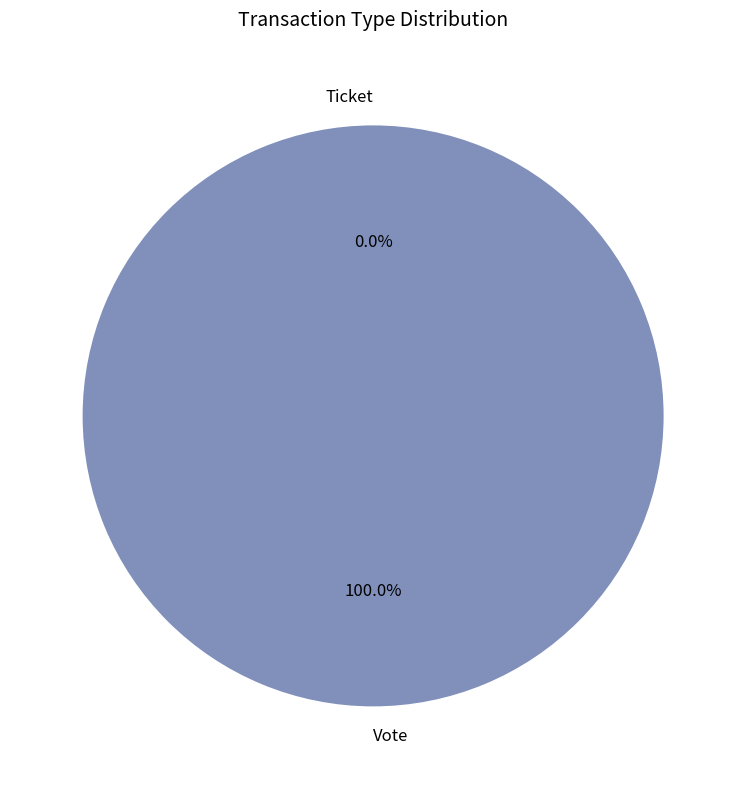

True or false: Vote accounts for 99% of the total.

False